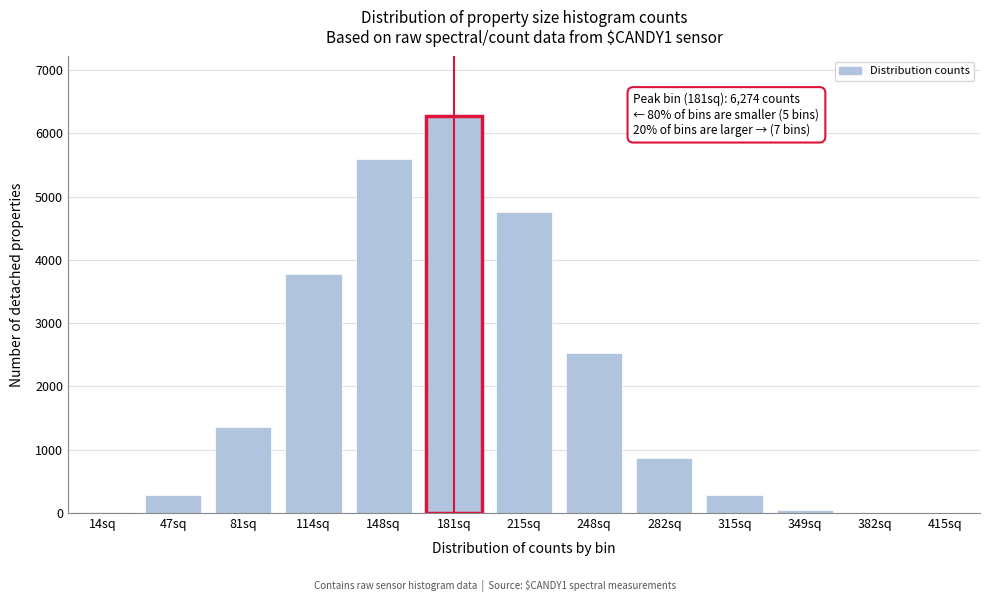

At which label is the value closest to 3137?

248sq